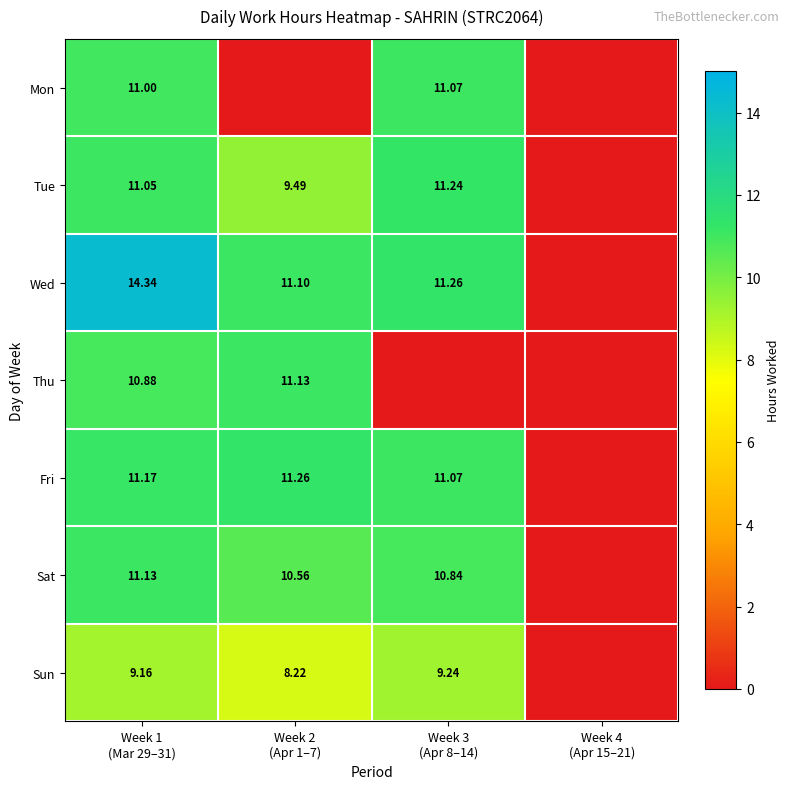

What is the maximum value shown in the chart?

14.3